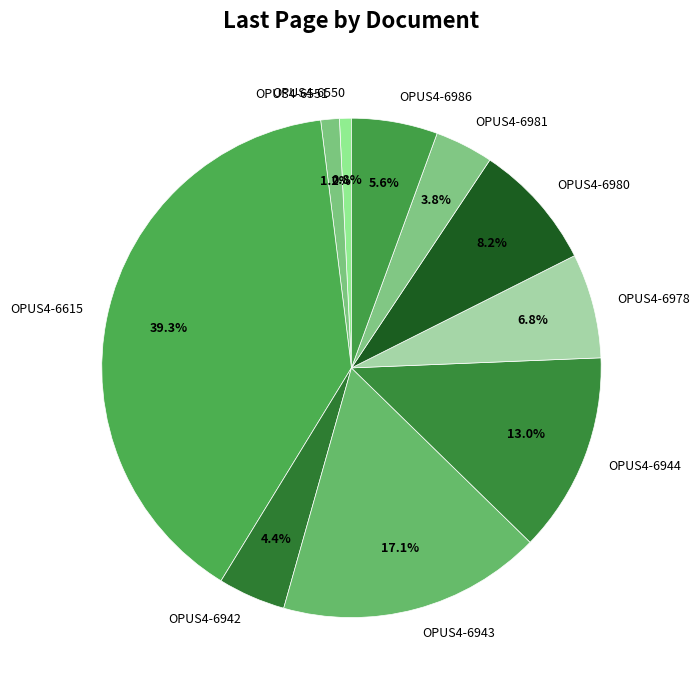

How many slices are in this pie chart?

10